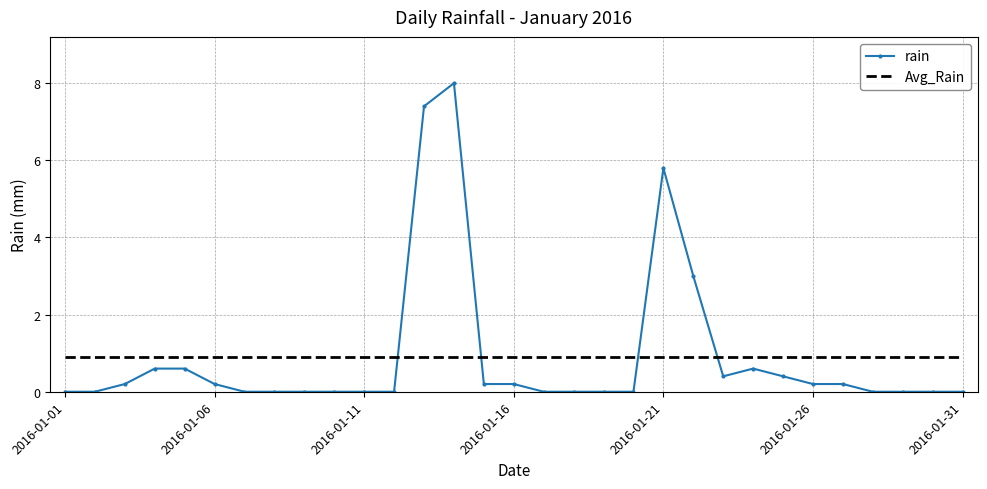

At how many categories does at least one series exceed 6?

2